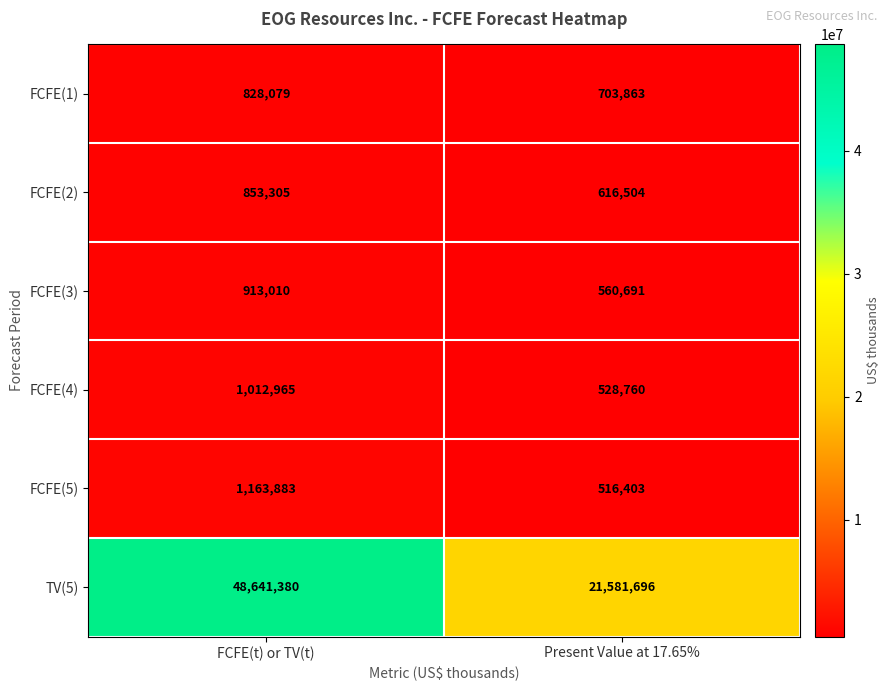

Which series has the largest range (max minus min)?

TV(5)